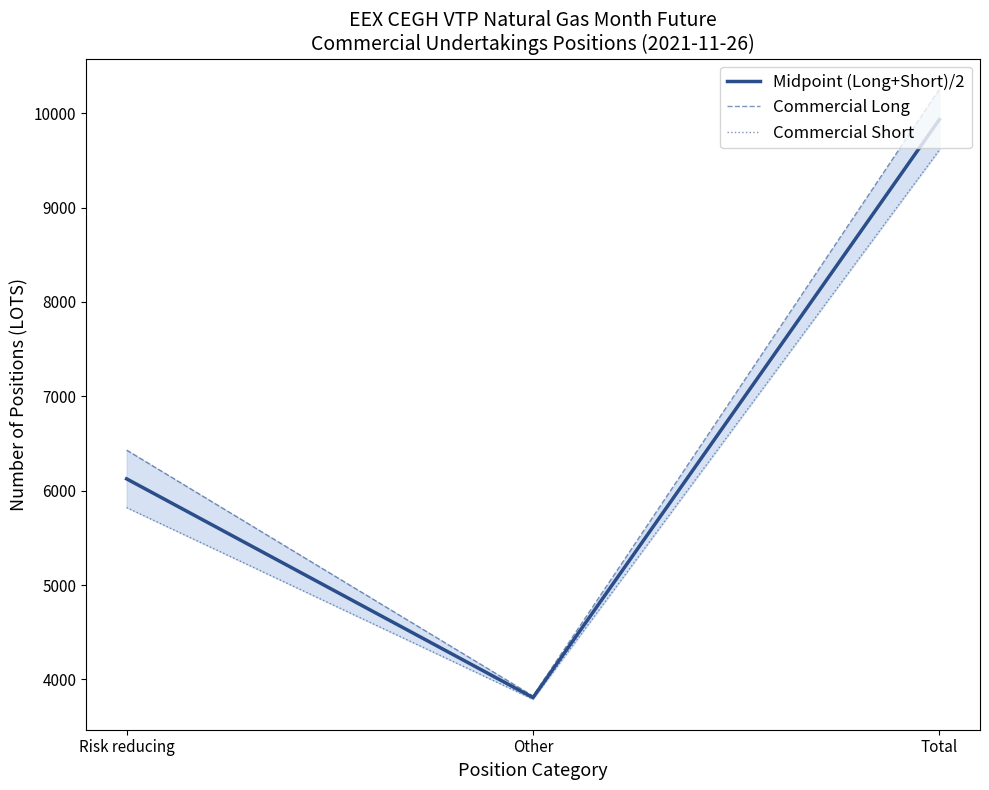

What is the label of the 3rd point from the right?

Risk reducing